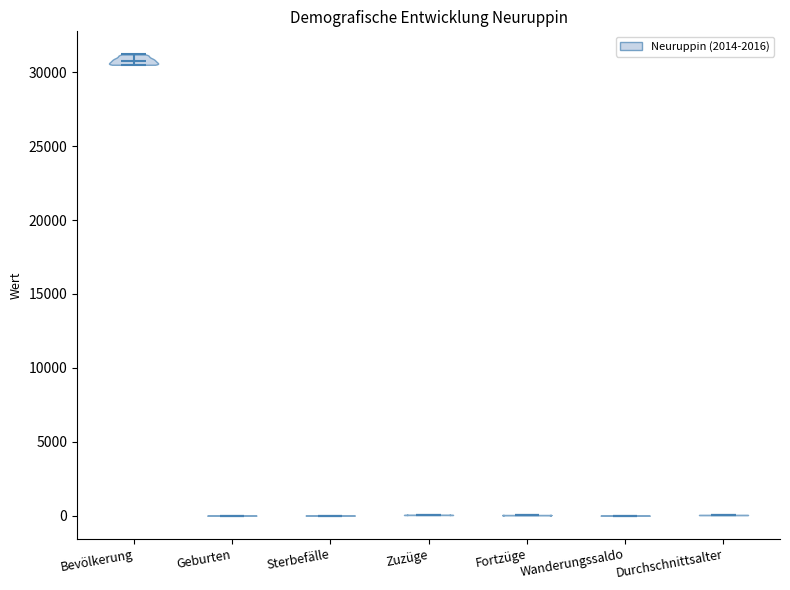

Reading left to right, read every violin against the y-axis: where its median line is, and the lowest and highest points it reaches. The values are not printed on the chart, so give them approximately, as read against the axis.

Bevölkerung: median line 31000, lowest point 30500, highest point 31000
Geburten: median line 0, lowest point 0, highest point 0
Sterbefälle: median line 0, lowest point 0, highest point 0
Zuzüge: median line 0, lowest point 0, highest point 0
Fortzüge: median line 0, lowest point 0, highest point 0
Wanderungssaldo: median line 0, lowest point 0, highest point 0
Durchschnittsalter: median line 0, lowest point 0, highest point 0